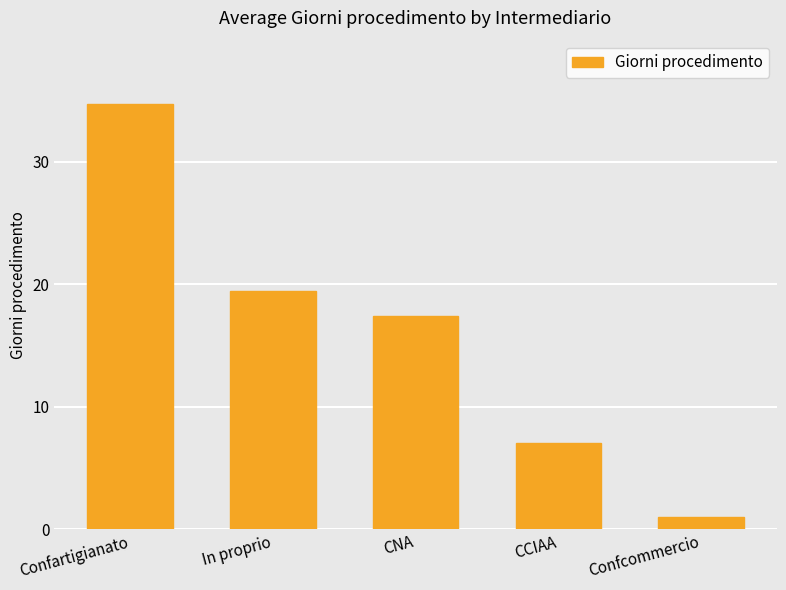

Between CCIAA and In proprio, which is larger?

In proprio